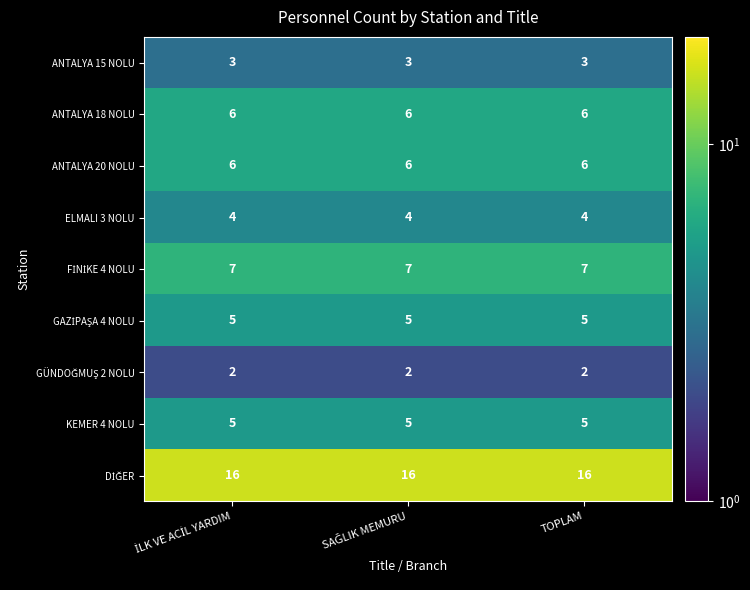

The KEMER 4 NOLU series shows 5 at TOPLAM. True or false?

True